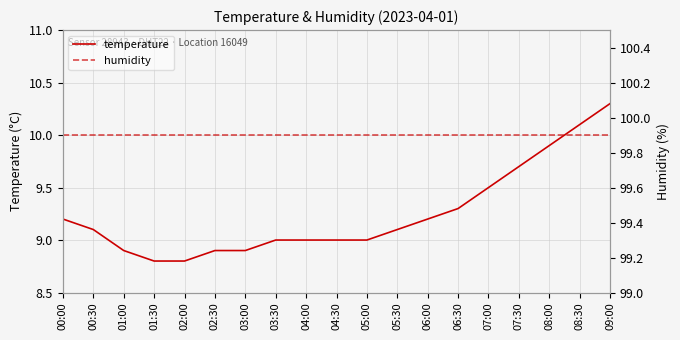

How many lines are shown in the chart?

2